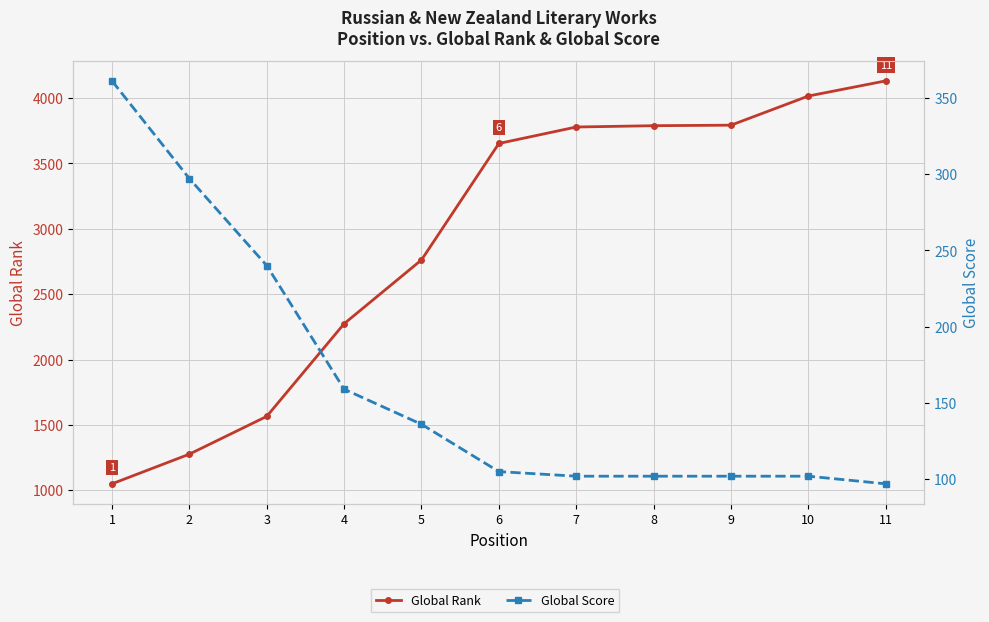

Rank the series by their maximum value, from highest to lowest.

Global Rank, Global Score